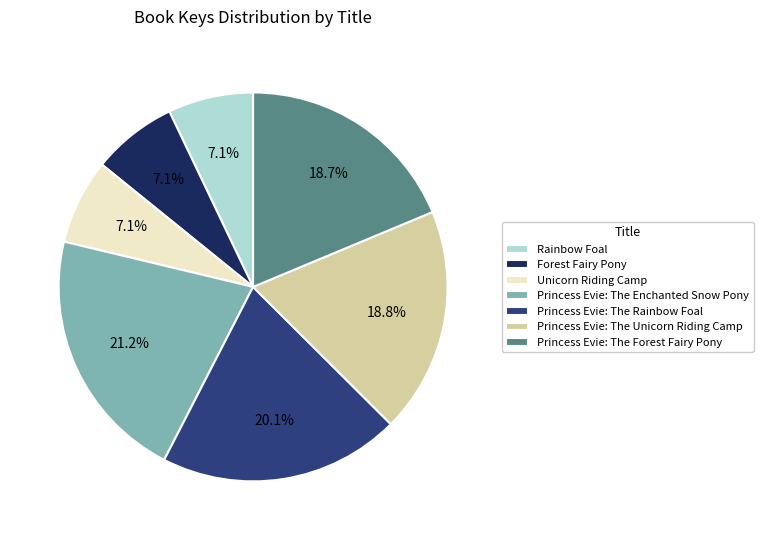

True or false: Rainbow Foal accounts for 7% of the total.

True